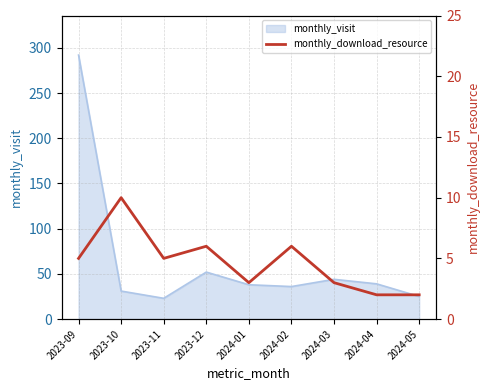

How many data points does each series have?

9